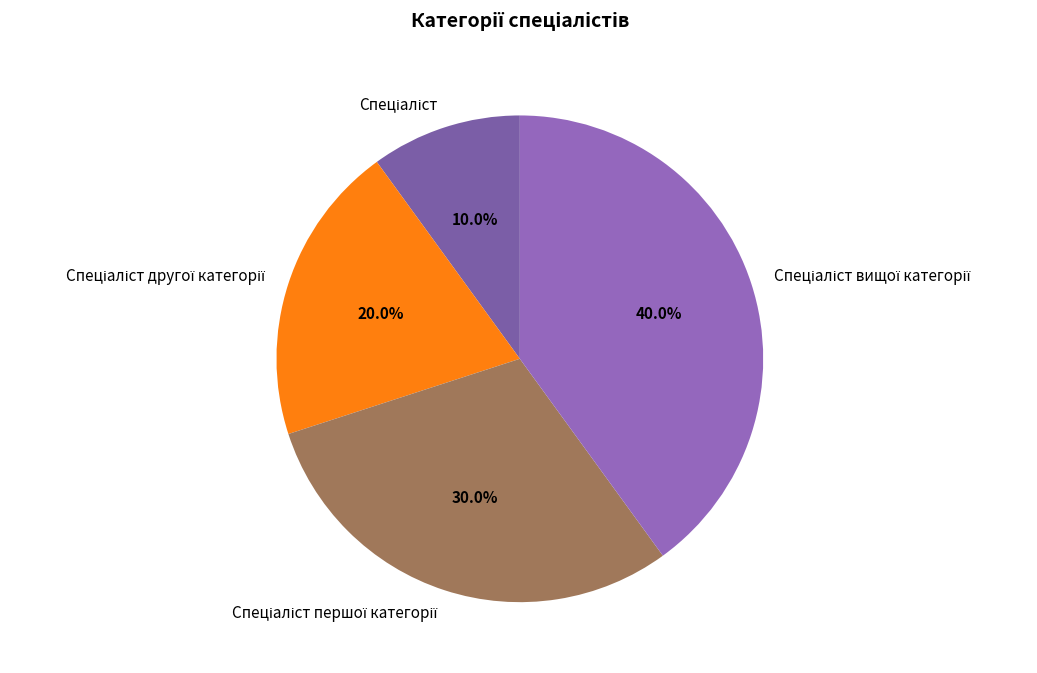

Is there a majority slice in this chart?

No